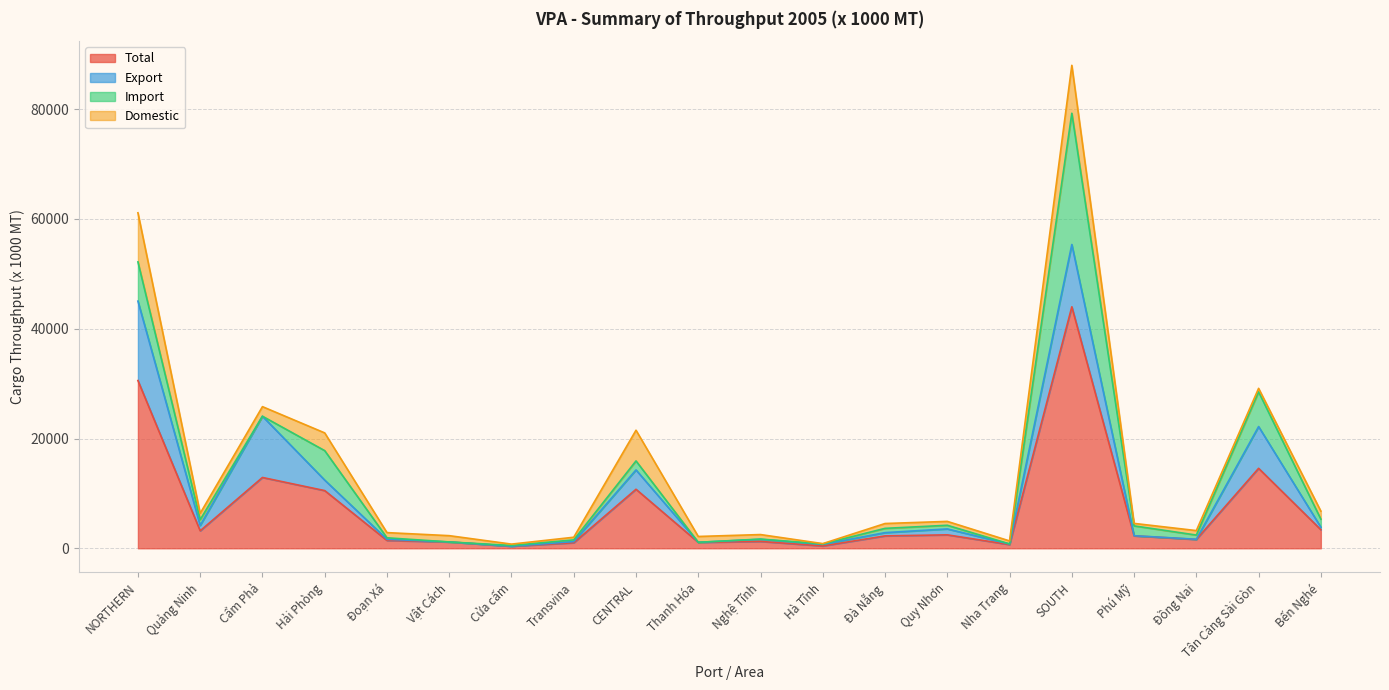

Which series ends up on top after the final intersection of Export and Domestic?

Domestic